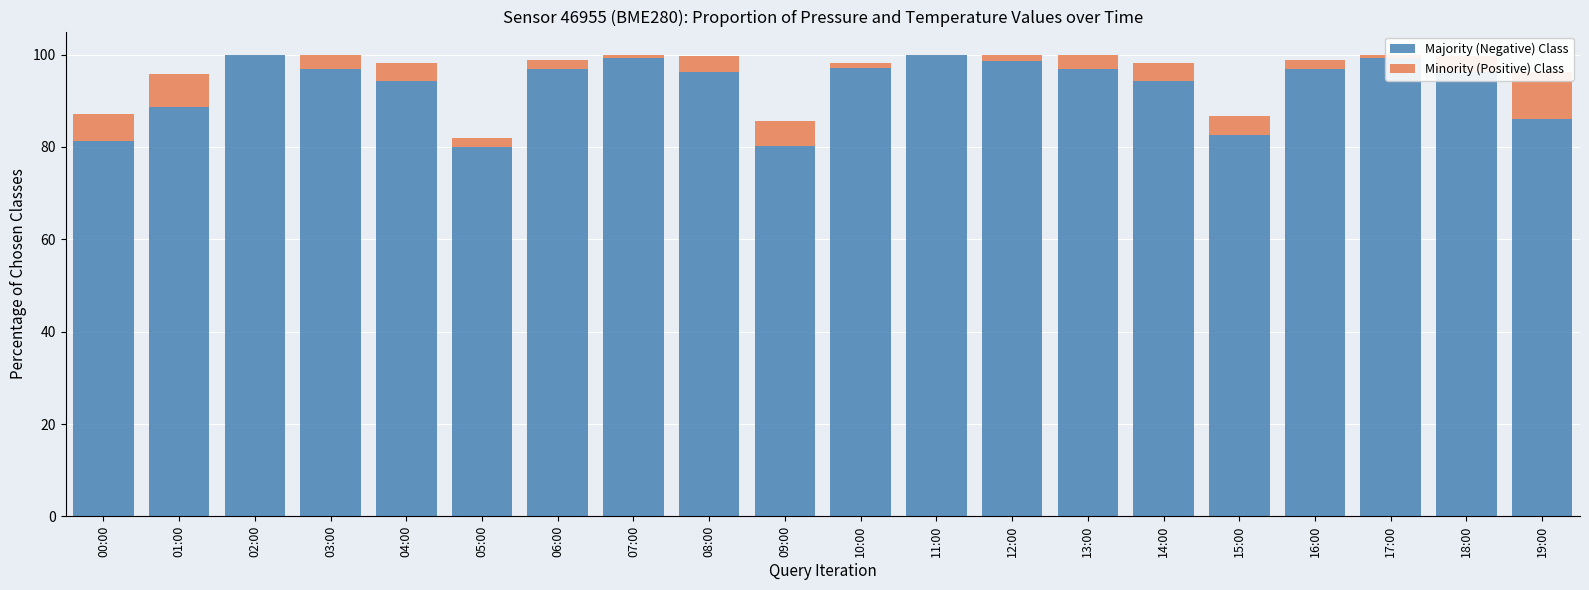

Where does the Majority (Negative) Class series first go above 96?

02:00